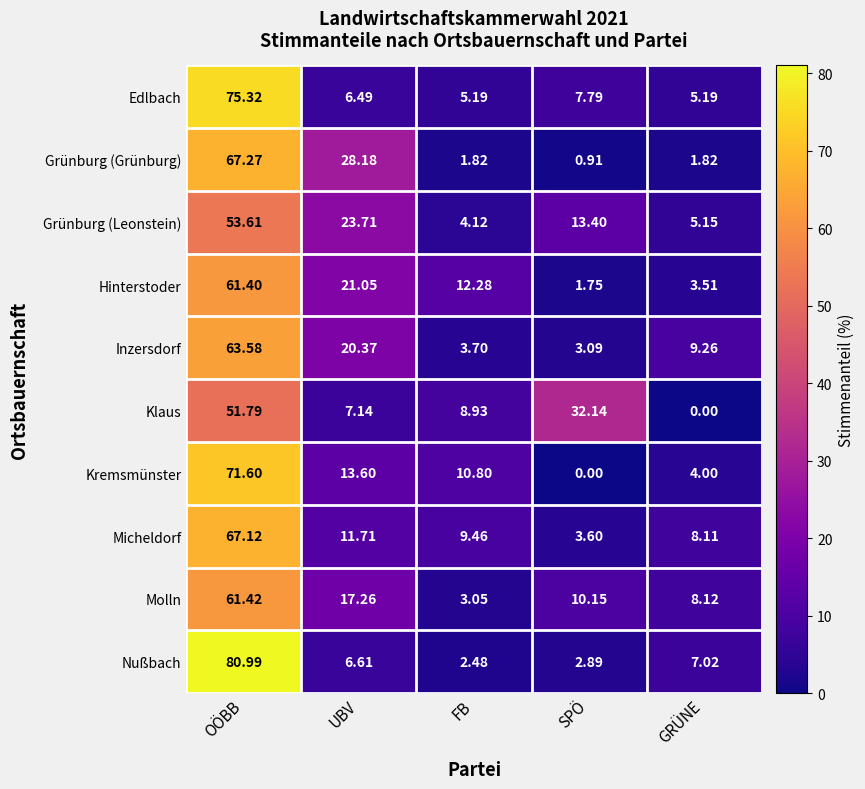

Which category has the lowest value in the Molln series?

FB